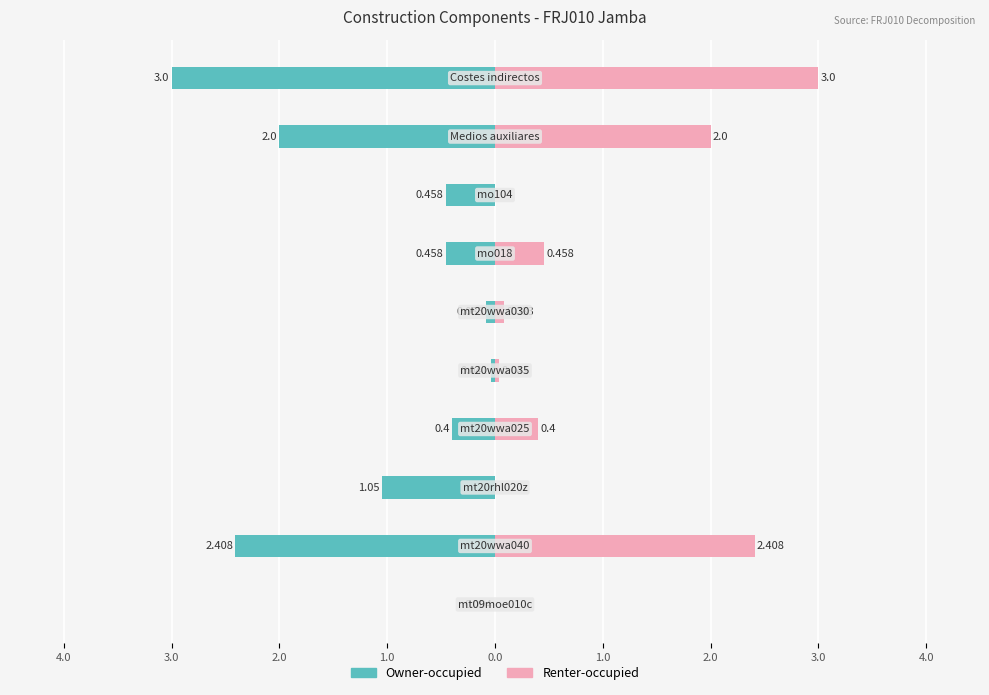

What is the difference between the highest and lowest values at 3.0?

1.1